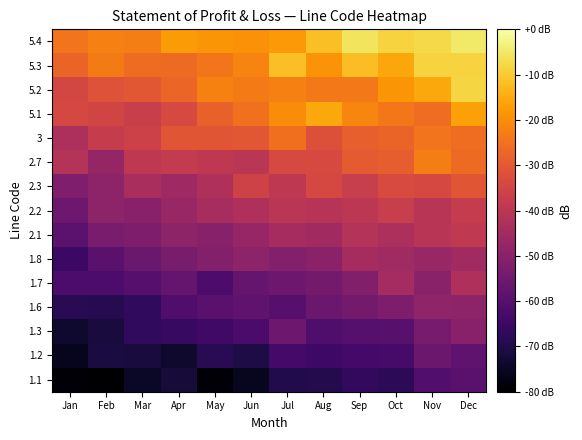

Rank the series by their maximum value, from highest to lowest.

5.4, 5.2, 5.3, 5.1, 2.7, 3, 2.3, 2.2, 2.1, 1.7, 1.8, 1.6, 1.3, 1.2, 1.1